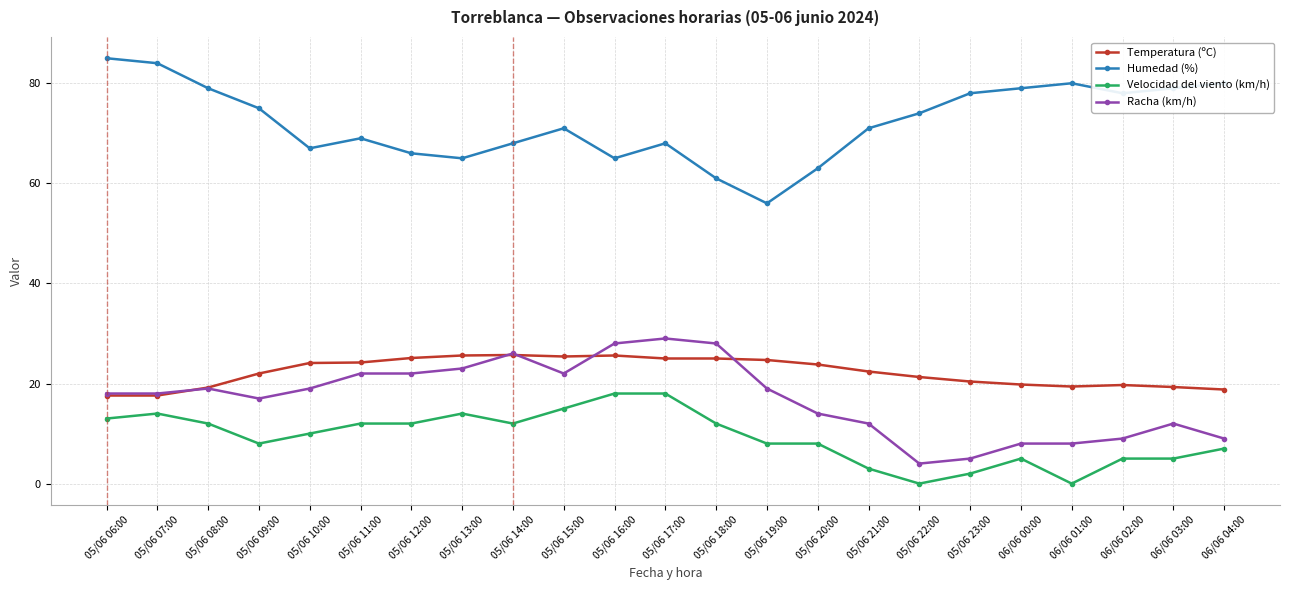

What is the highest value of the Humedad (%) series?

85.0